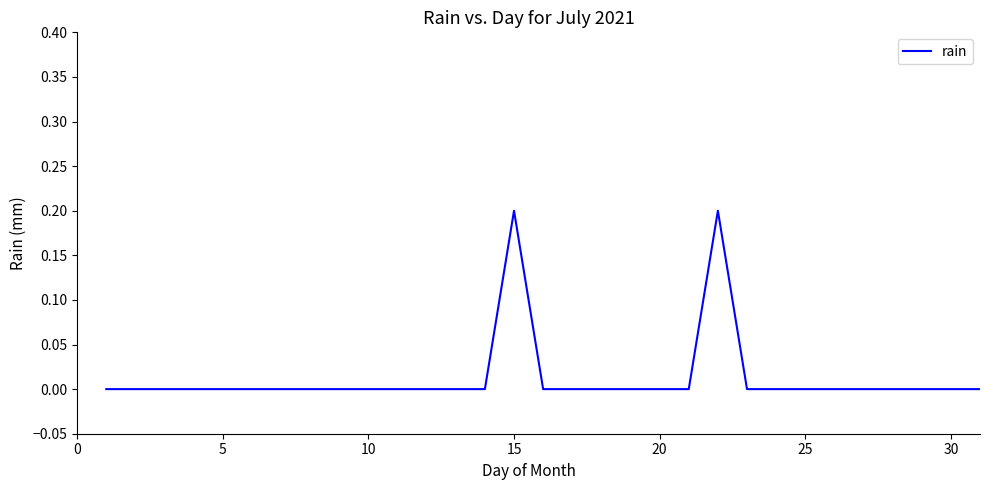

Does the chart display data point markers on the line(s)?

No